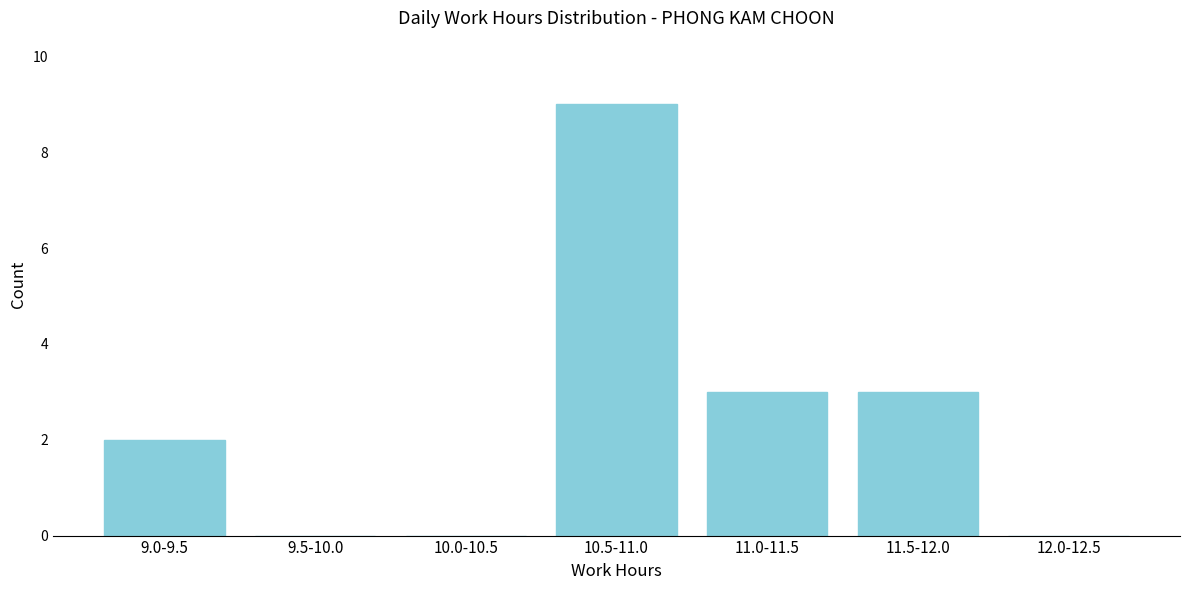

Reading left to right, transcribe all the data shown in this chart.

9.0-9.5=2	9.5-10.0=0	10.0-10.5=0	10.5-11.0=9	11.0-11.5=3	11.5-12.0=3	12.0-12.5=0